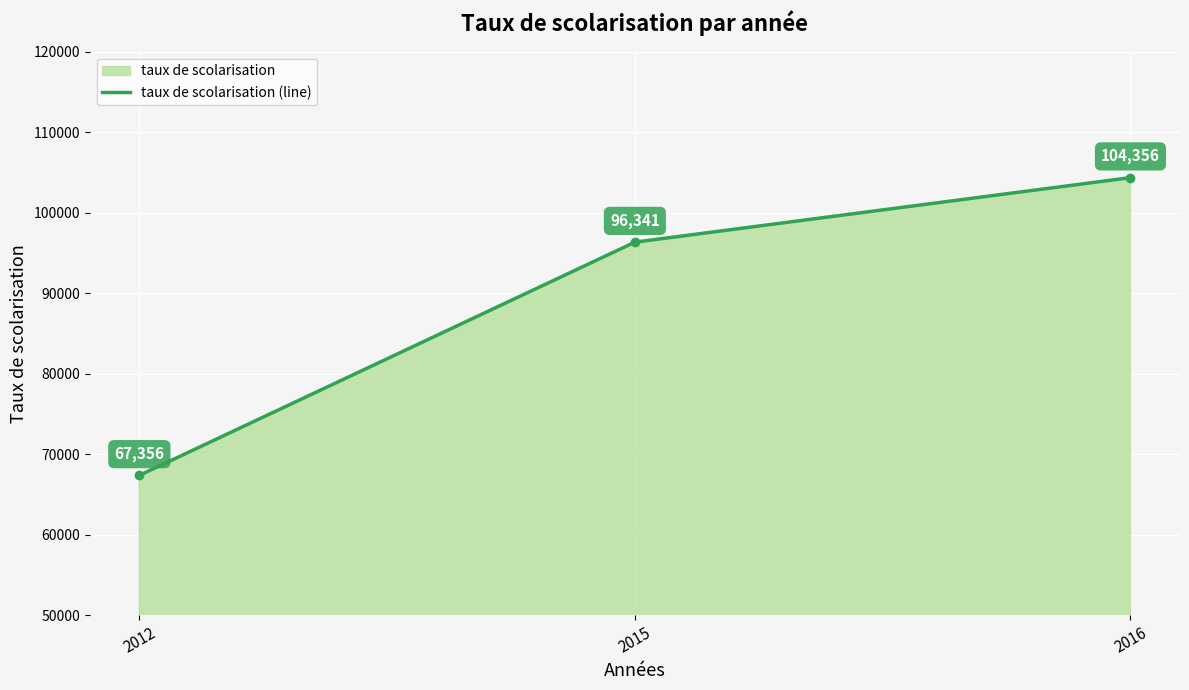

Which category has the highest value across all series?

2016